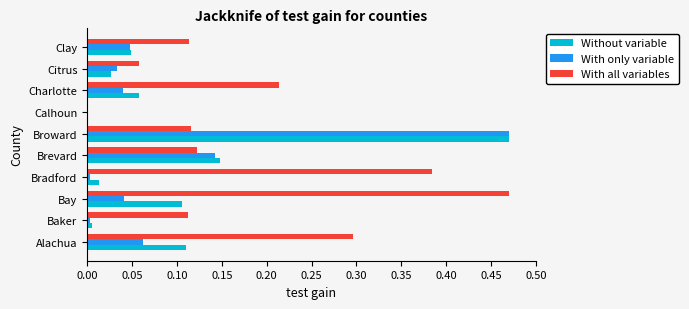

Which series changed the most between Alachua and Brevard?

With all variables